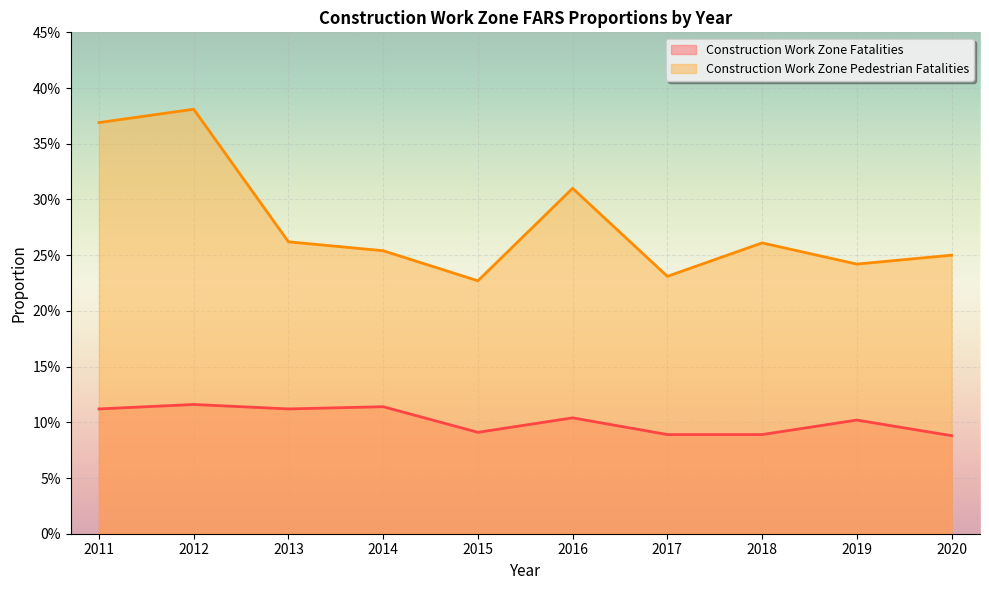

What is the value of the Construction Work Zone Pedestrian Fatalities point at the 7th from the left?

0.2